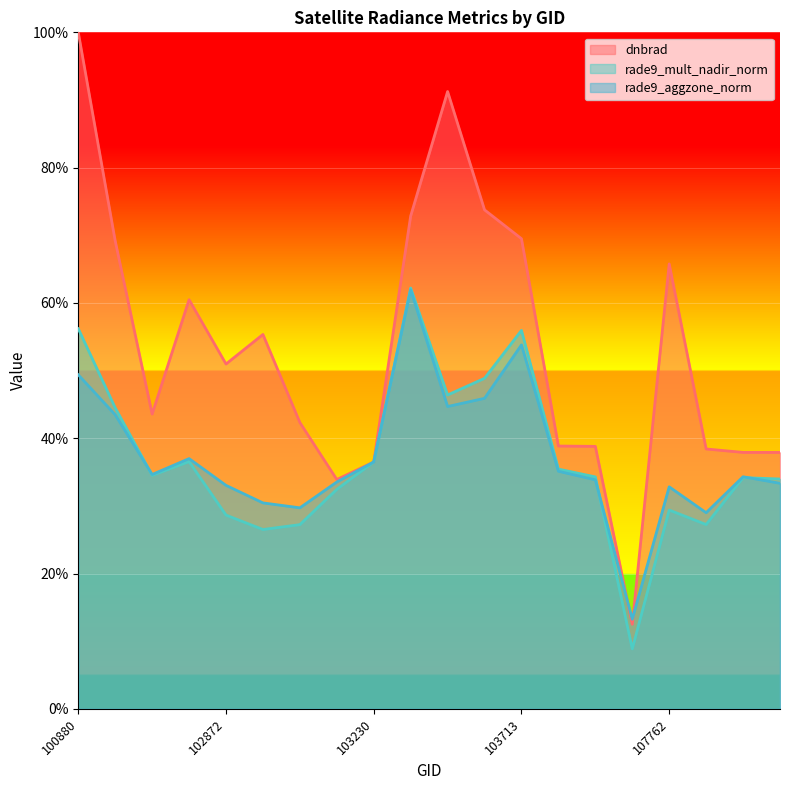

At which category is the sum across all series the highest?

100880